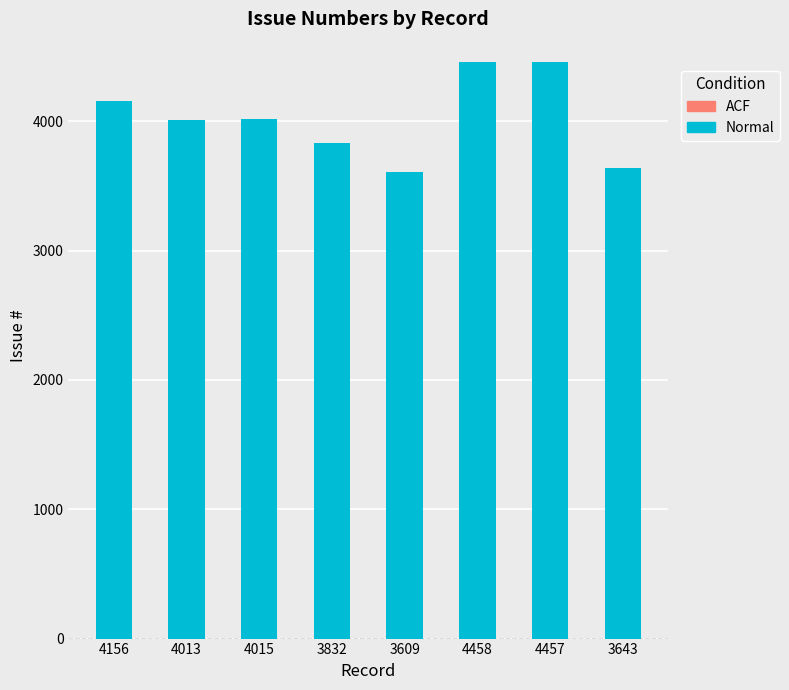

What is the change in value from 4458 to 3643?

-815